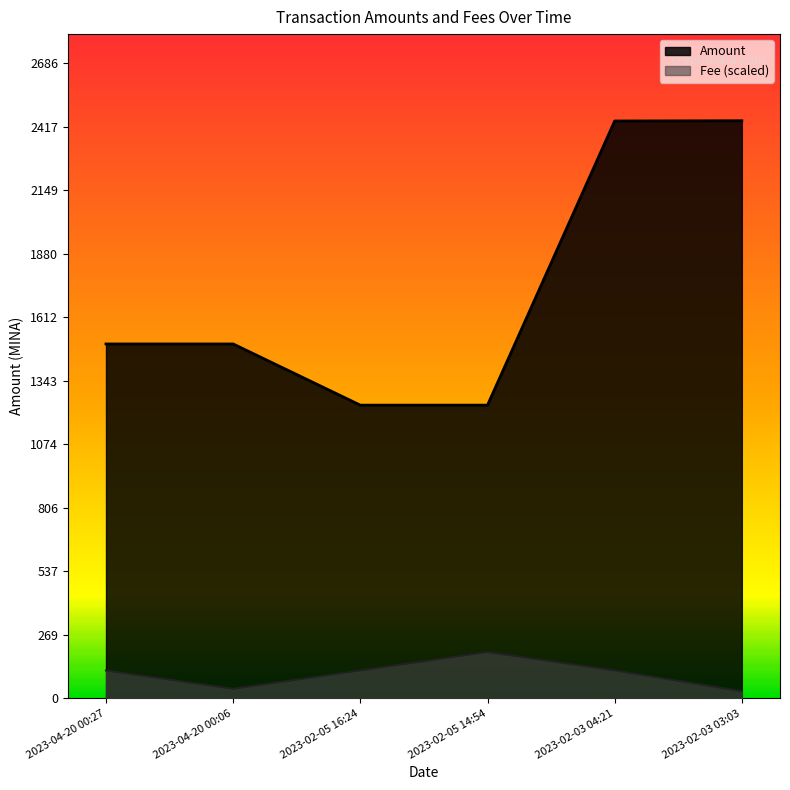

How many values in the Amount series exceed 1498?

2